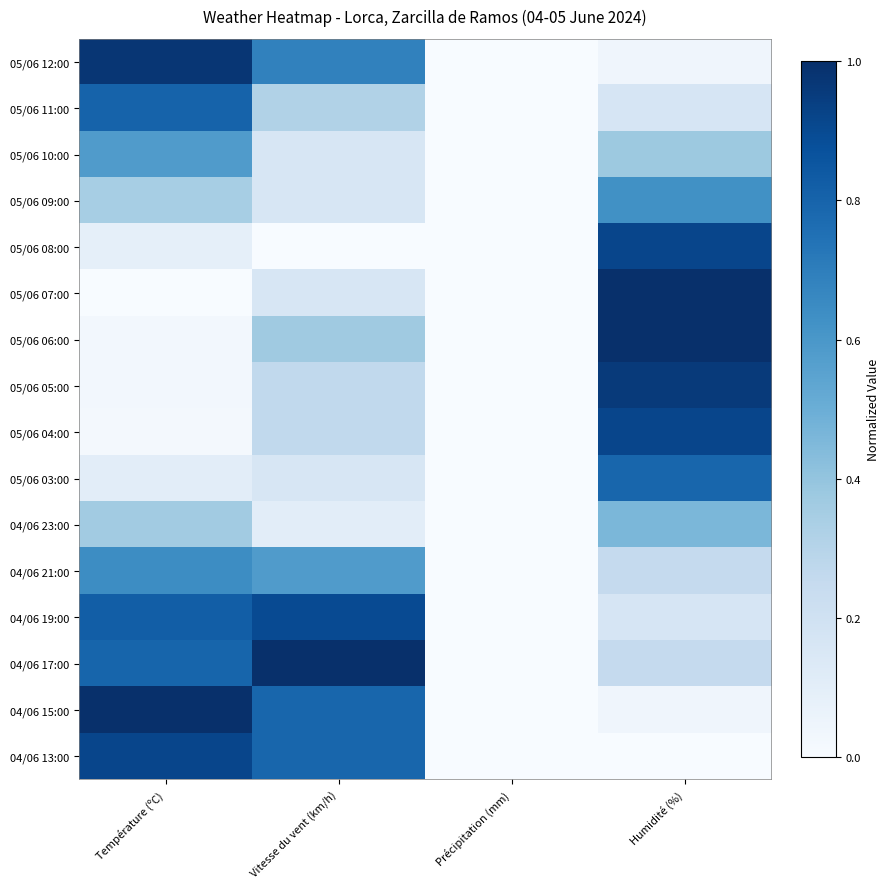

Rank the series by their maximum value, from lowest to highest.

04/06 23:00, 05/06 10:00, 05/06 09:00, 04/06 21:00, 05/06 03:00, 05/06 11:00, 04/06 19:00, 05/06 08:00, 05/06 04:00, 04/06 13:00, 05/06 05:00, 05/06 12:00, 05/06 07:00, 05/06 06:00, 04/06 17:00, 04/06 15:00